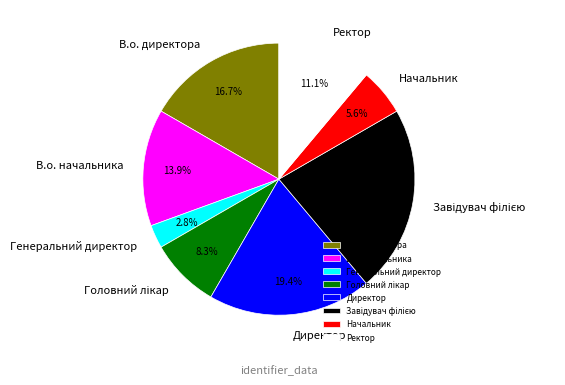

To the nearest percent, what is the difference between the largest and smallest slice percentages?

19%